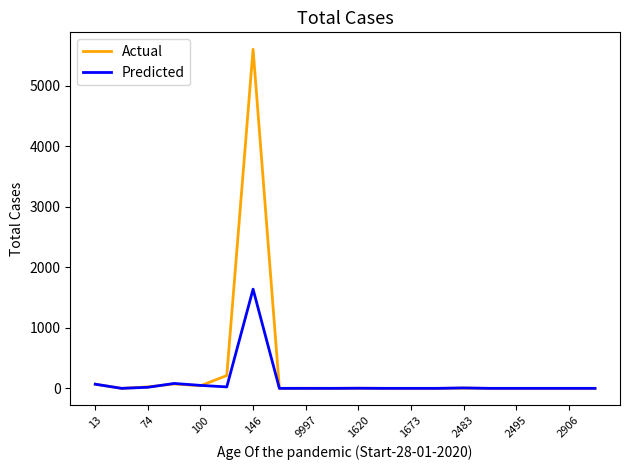

True or false: Actual has more than 0 interior local peaks.

True